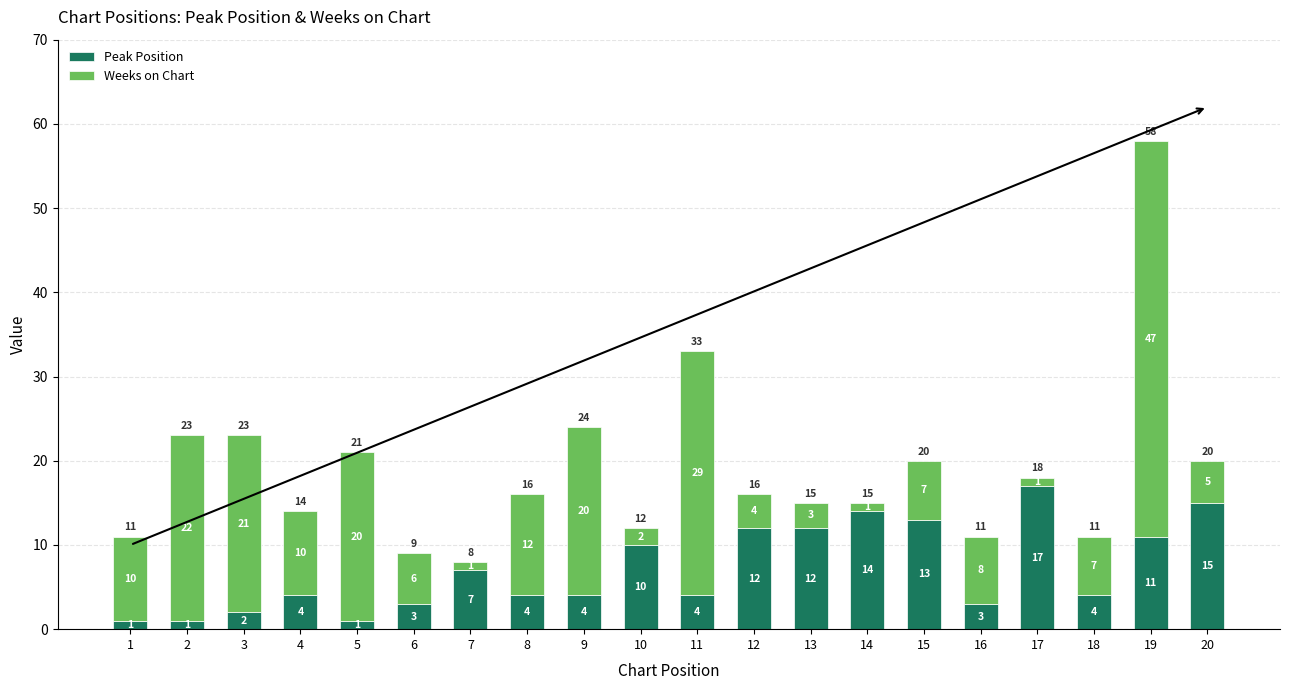

What is the difference between the maximum and minimum values in the Peak Position series?

16